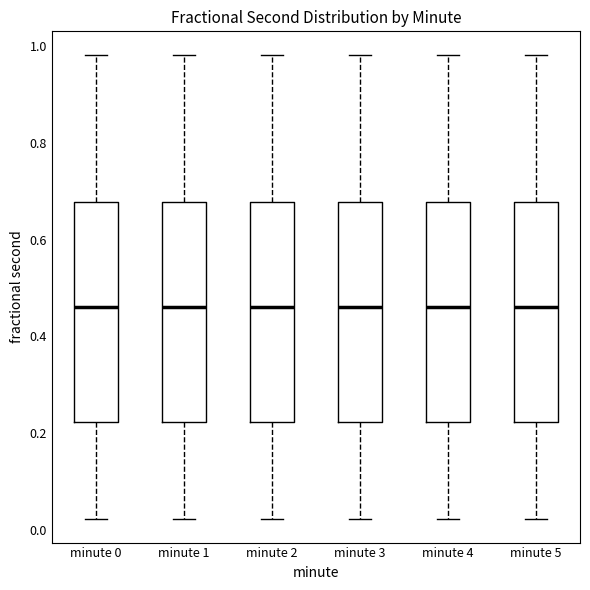

Reading left to right, read every box against the y-axis: the position of its median line, the range the box covers, and the ends of its whiskers. The values are not printed on the chart, so give them approximately, as read against the axis.

minute 0: median 0.46, box 0.22 to 0.68, whiskers 0.02 to 0.98
minute 1: median 0.46, box 0.22 to 0.68, whiskers 0.02 to 0.98
minute 2: median 0.46, box 0.22 to 0.68, whiskers 0.02 to 0.98
minute 3: median 0.46, box 0.22 to 0.68, whiskers 0.02 to 0.98
minute 4: median 0.46, box 0.22 to 0.68, whiskers 0.02 to 0.98
minute 5: median 0.46, box 0.22 to 0.68, whiskers 0.02 to 0.98